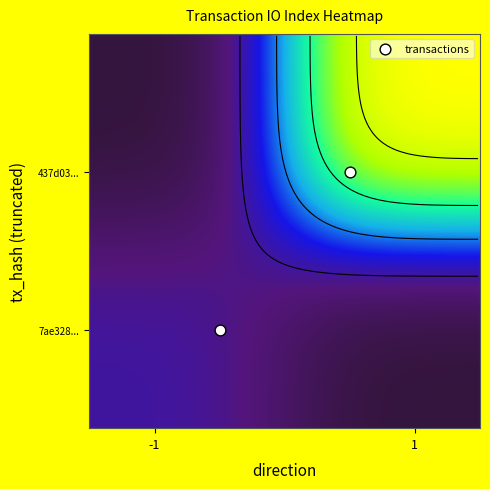

What is the average value of the 7ae328c9a7c8bca8ef3cd2a12b25228715edcf8 series?

0.9